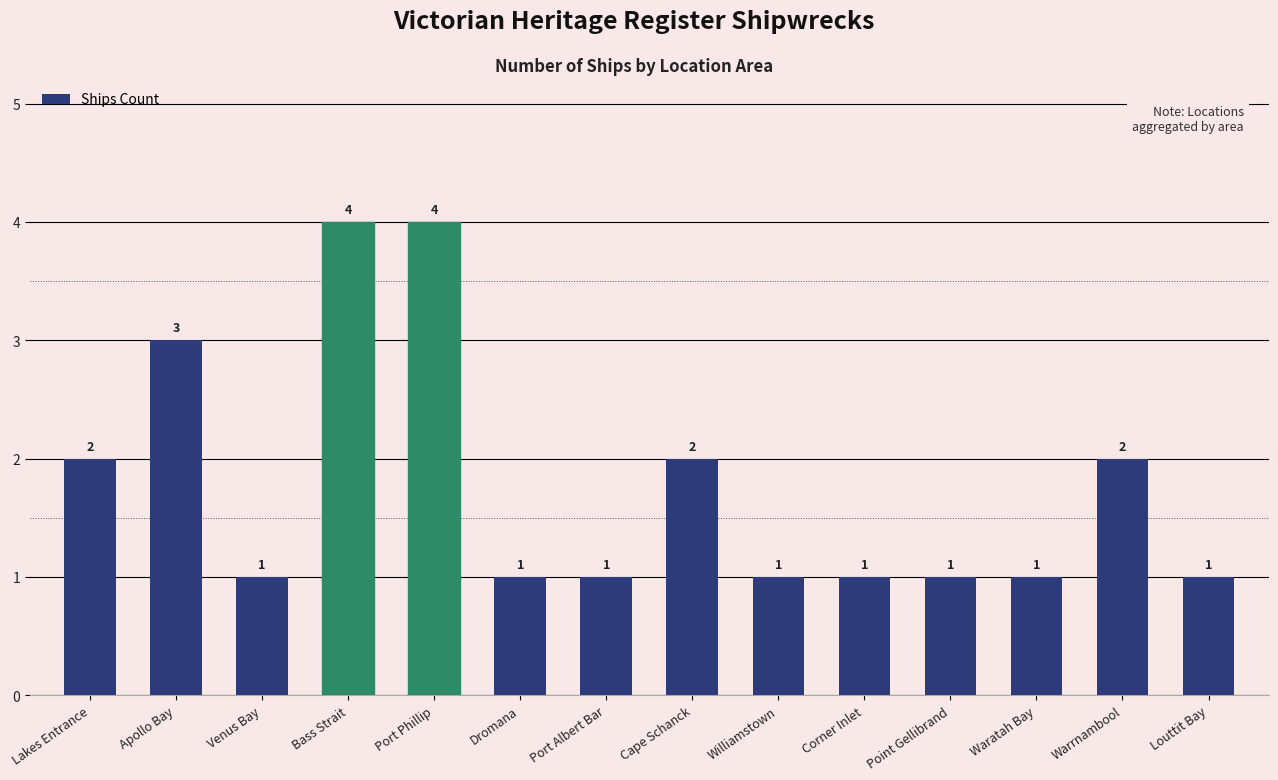

How many bars are there in total?

14